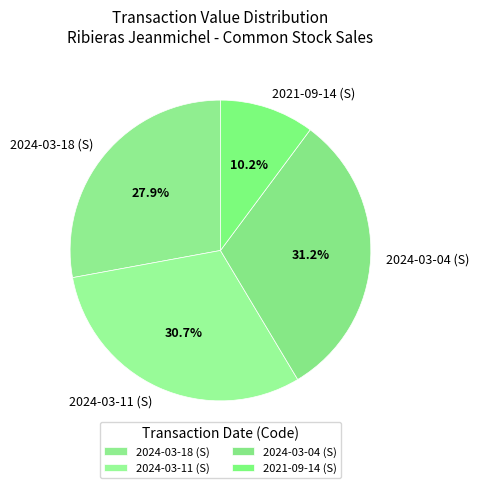

Does any single category account for the majority?

No